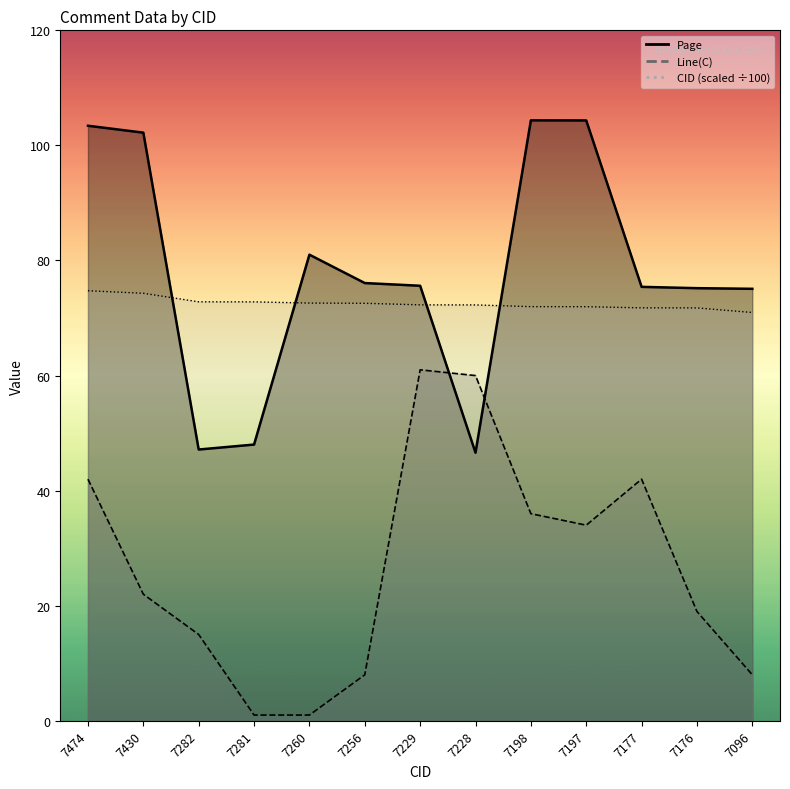

Which series changed the most between 7430 and 7197?

Line